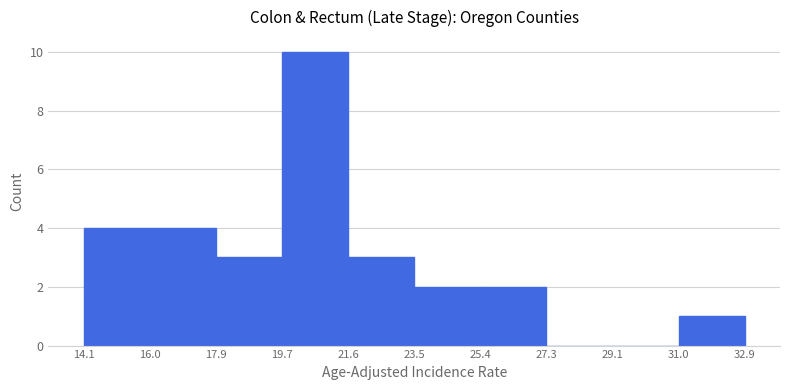

Over which range of the x-axis is the bar tallest?

19.7 to 21.6